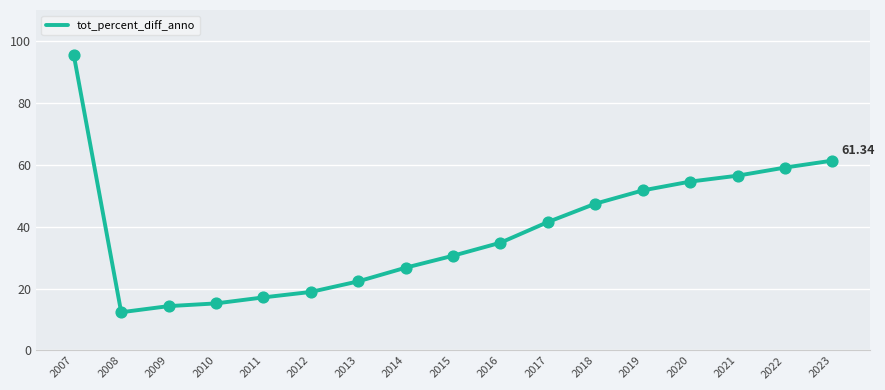

What is the change in value from 2010 to 2021?

+41.3